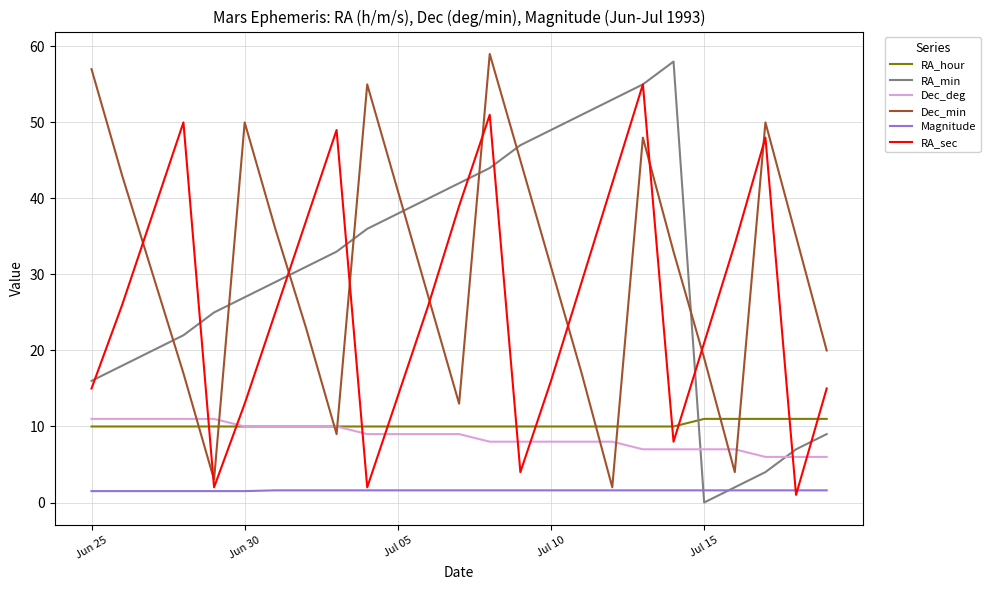

True or false: Magnitude and RA_hour cross at least once.

False